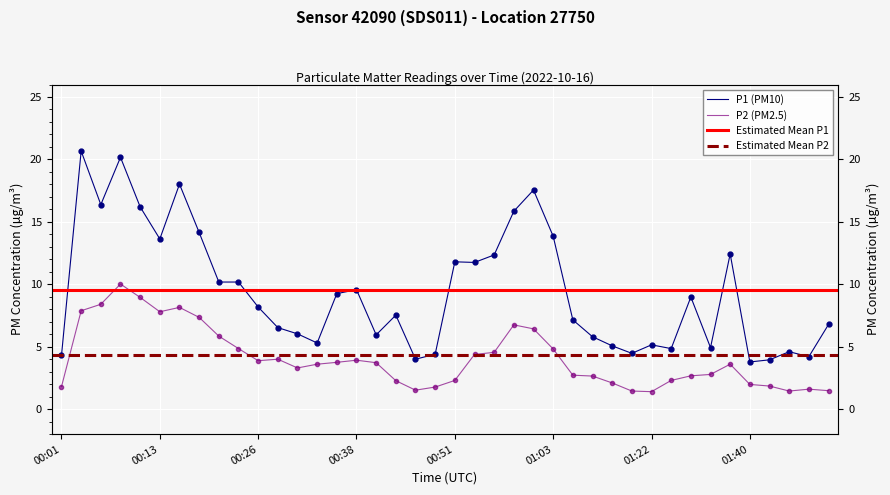

The value of P1 at 00:11 is 16.2. True or false?

True